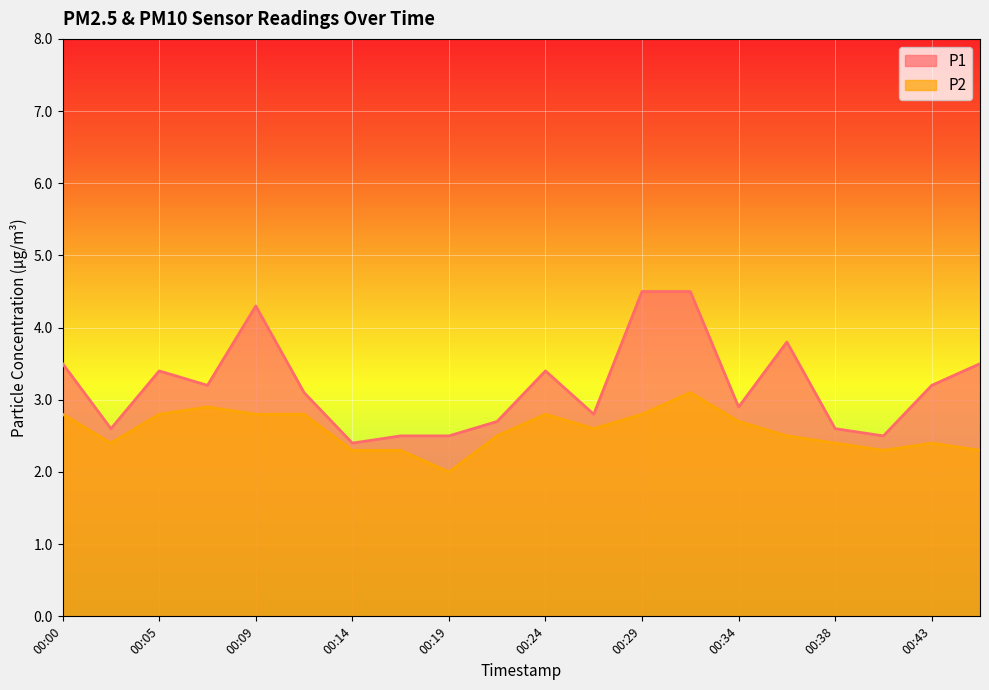

How many lines are shown in the chart?

2